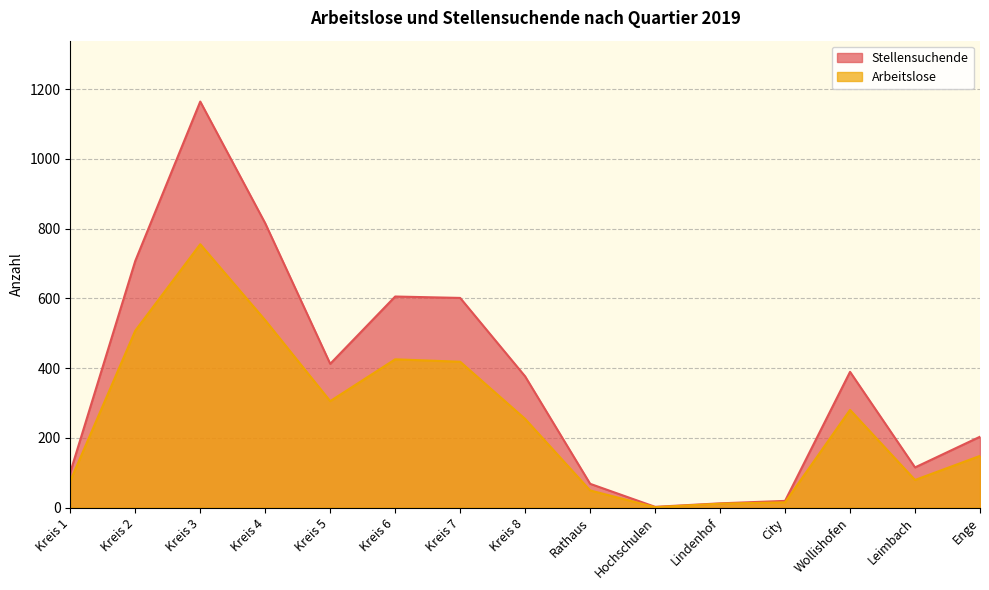

True or false: Stellensuchende and Arbeitslose intersect in this chart.

False